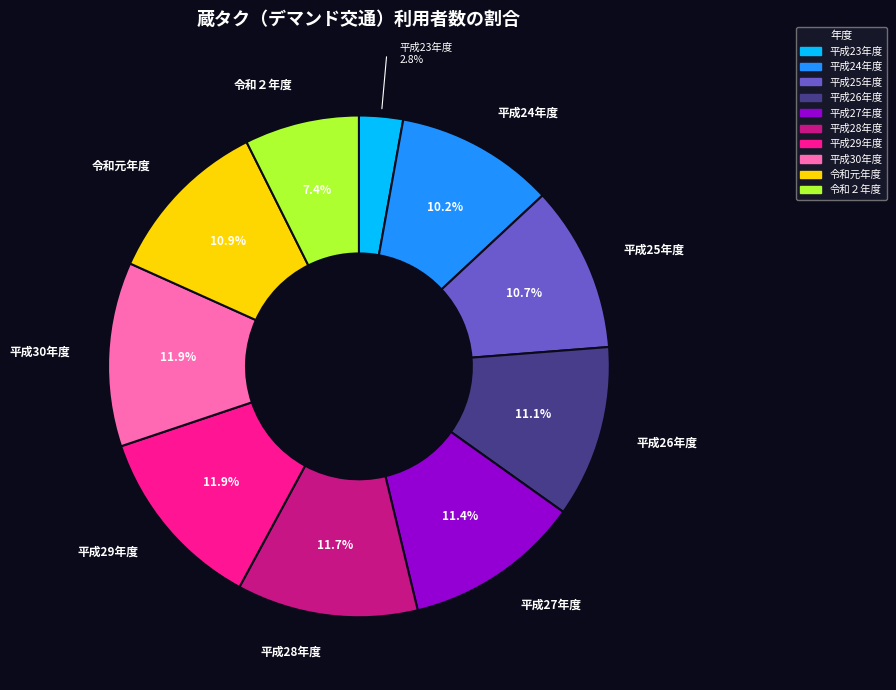

What percentage is NOT represented by 令和元年度?

89.1%